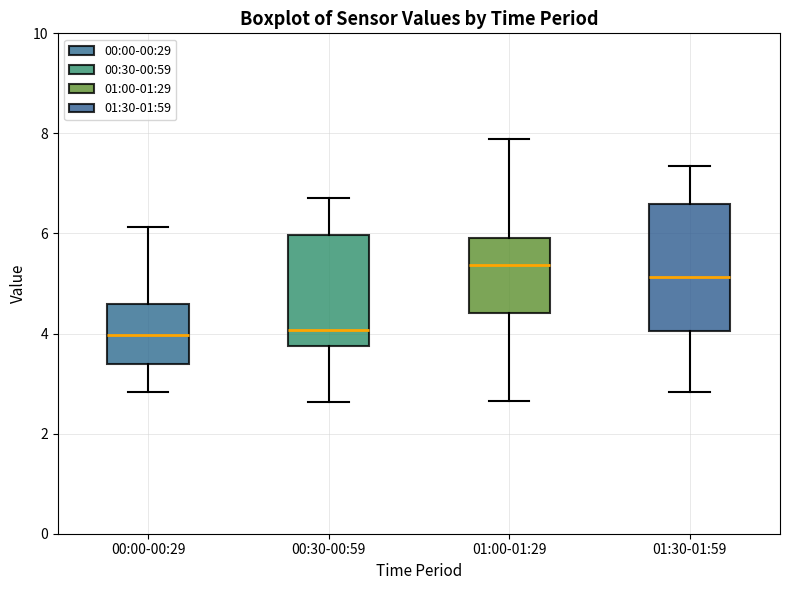

Reading left to right, read every box against the y-axis: the position of its median line, the range the box covers, and the ends of its whiskers. The values are not printed on the chart, so give them approximately, as read against the axis.

00:00-00:29: median 4.0, box 3.4 to 4.6, whiskers 2.8 to 6.2
00:30-00:59: median 4.0, box 3.8 to 6.0, whiskers 2.6 to 6.8
01:00-01:29: median 5.4, box 4.4 to 6.0, whiskers 2.6 to 7.8
01:30-01:59: median 5.2, box 4.0 to 6.6, whiskers 2.8 to 7.4